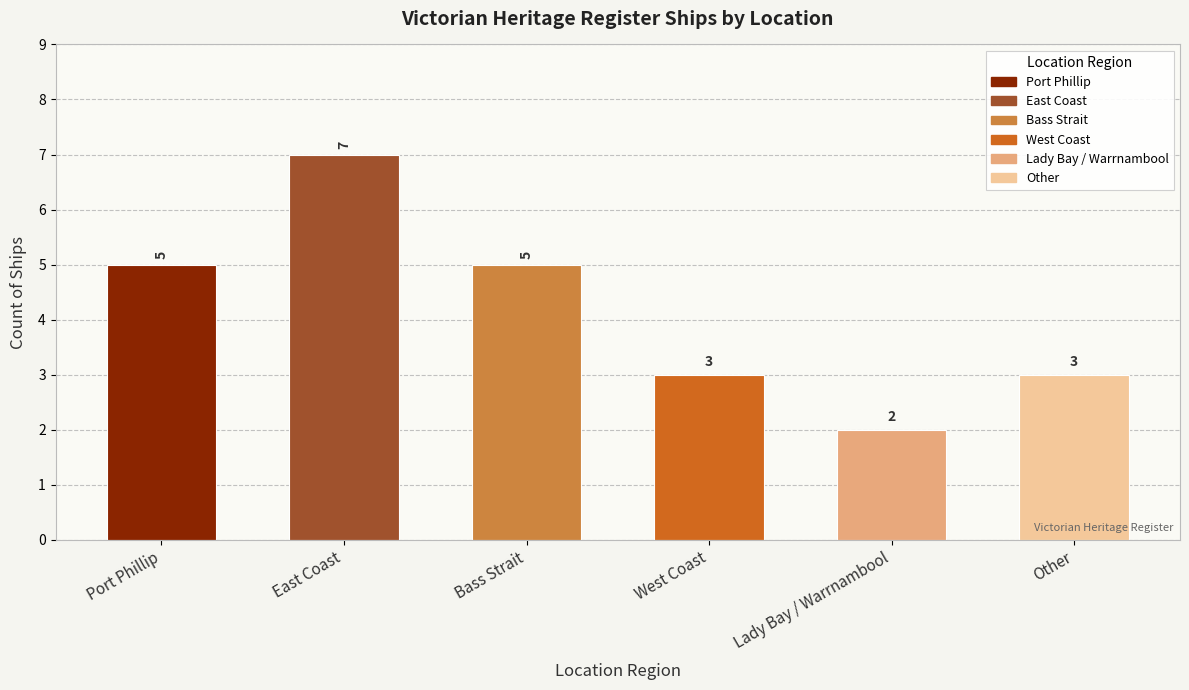

Where is the data nearest to the value 4?

Port Phillip